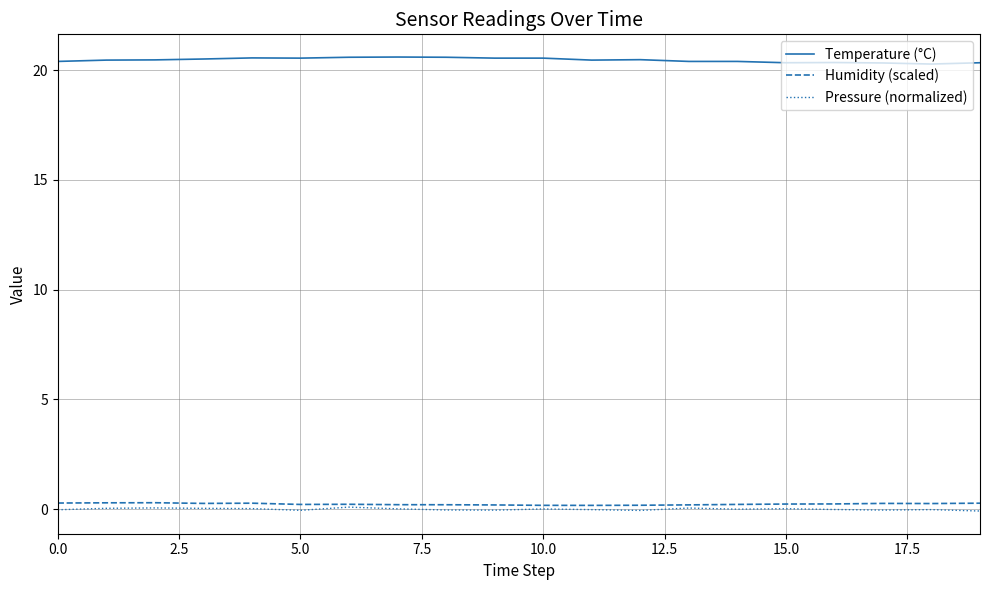

In Humidity (scaled), how many points are lower than both neighbors (excluding endpoints)?

4